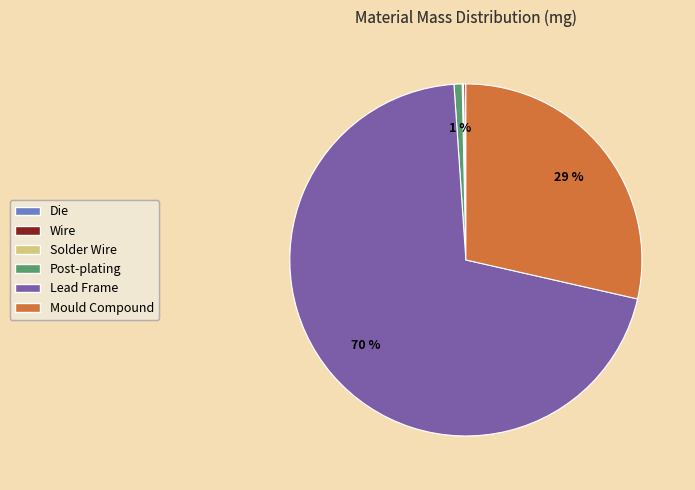

Is the sum of Mould Compound and Post-plating greater than half?

No